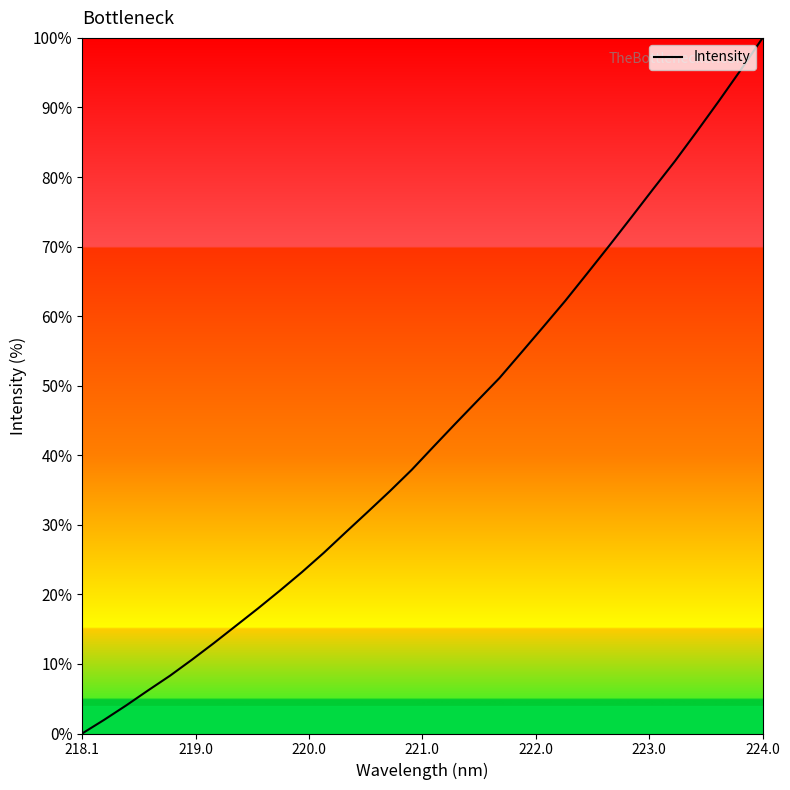

How many positive values are there?

31